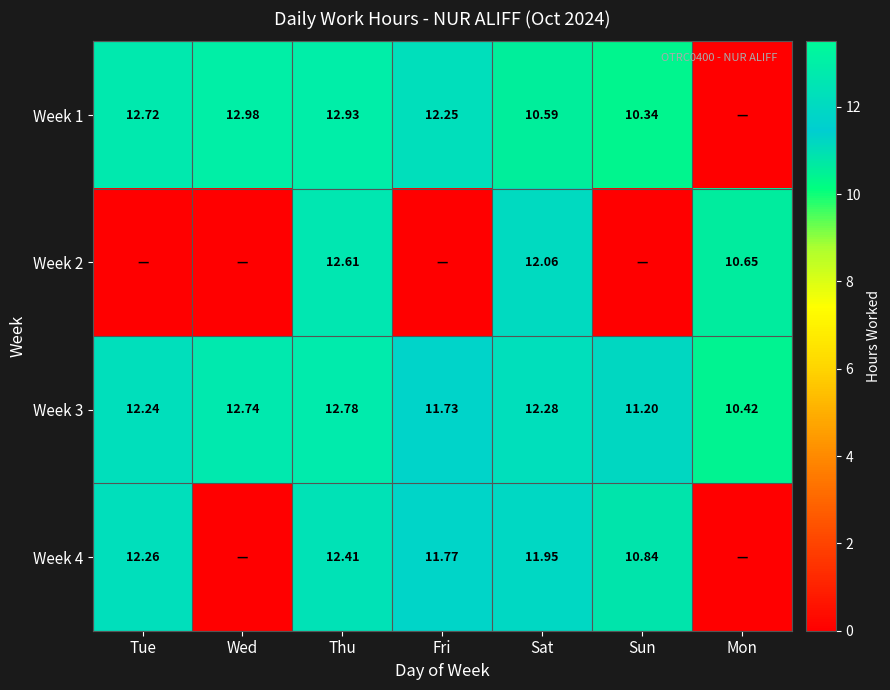

Where does the Week 3 series first go above 12?

Tue